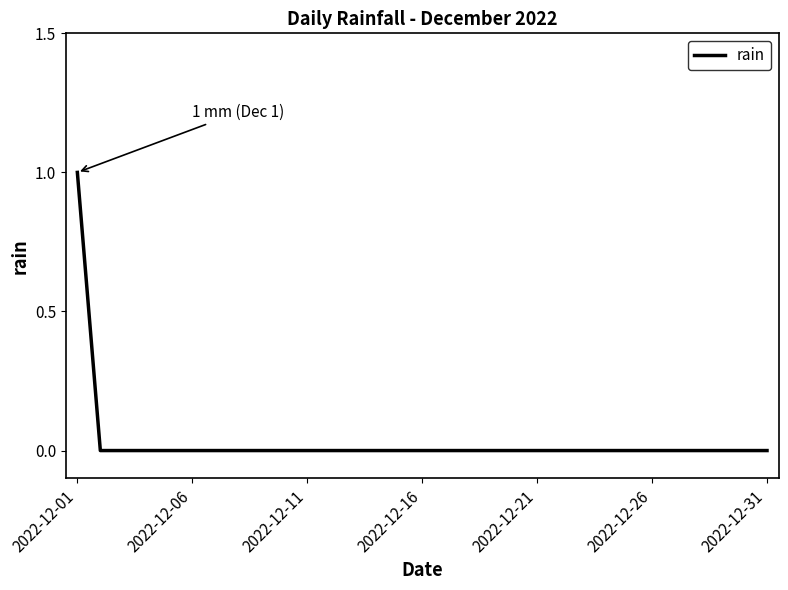

Which has a higher value, 2022-12-21 or 2022-12-01?

2022-12-01